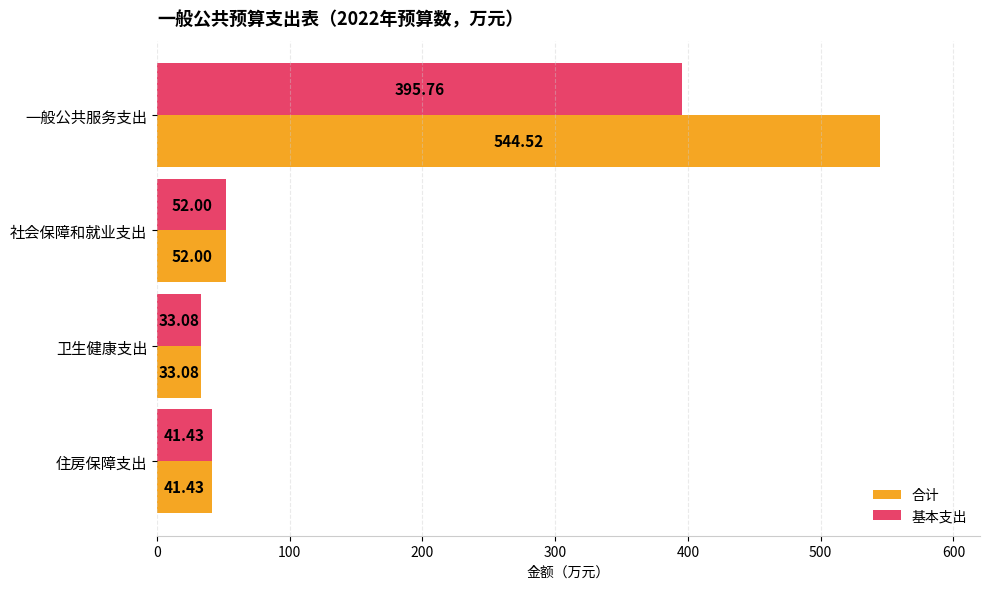

How many data points does each series have?

4